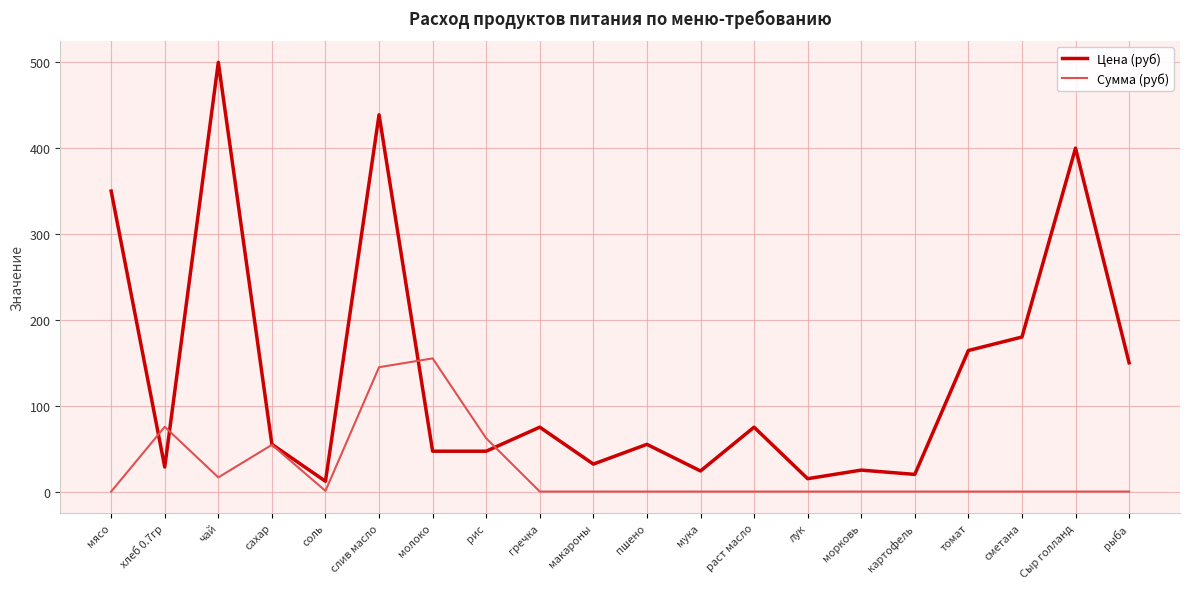

Rank the series by their average value, from highest to lowest.

Цена (руб), Сумма (руб)